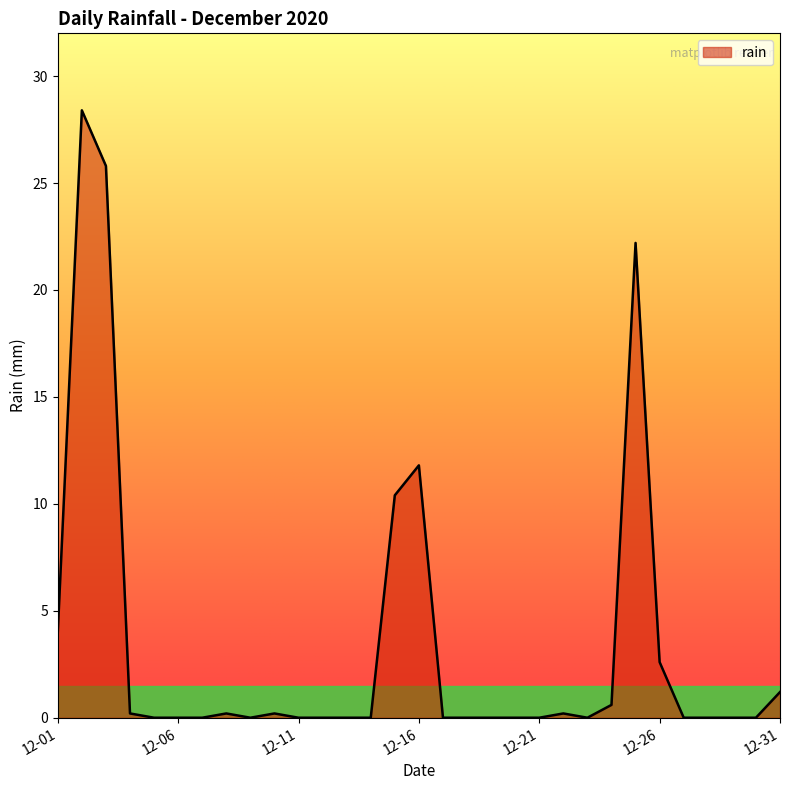

What is the greatest value displayed?

28.4